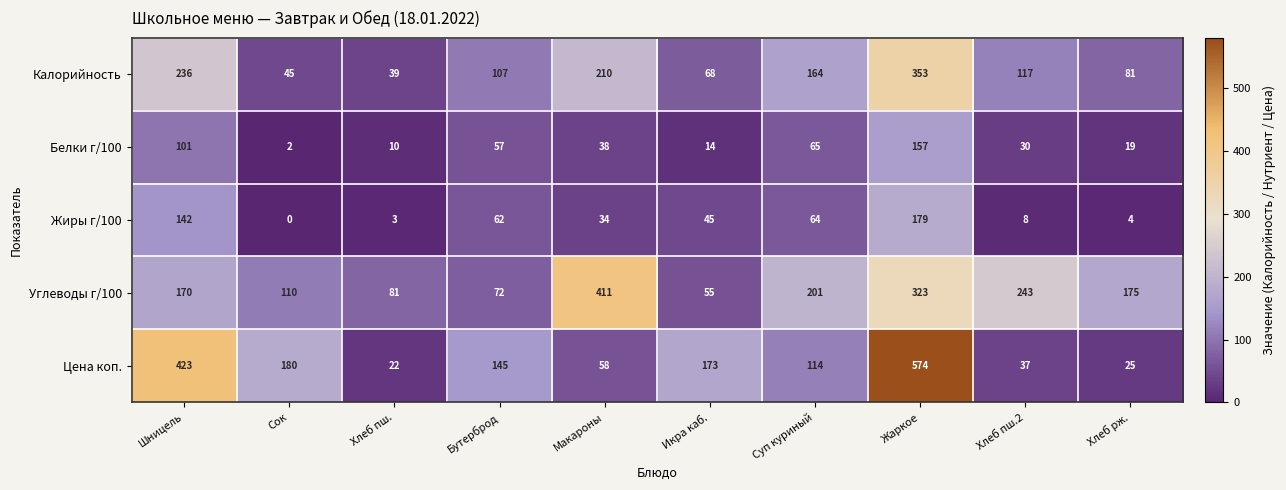

Count the number of categories in the chart.

10